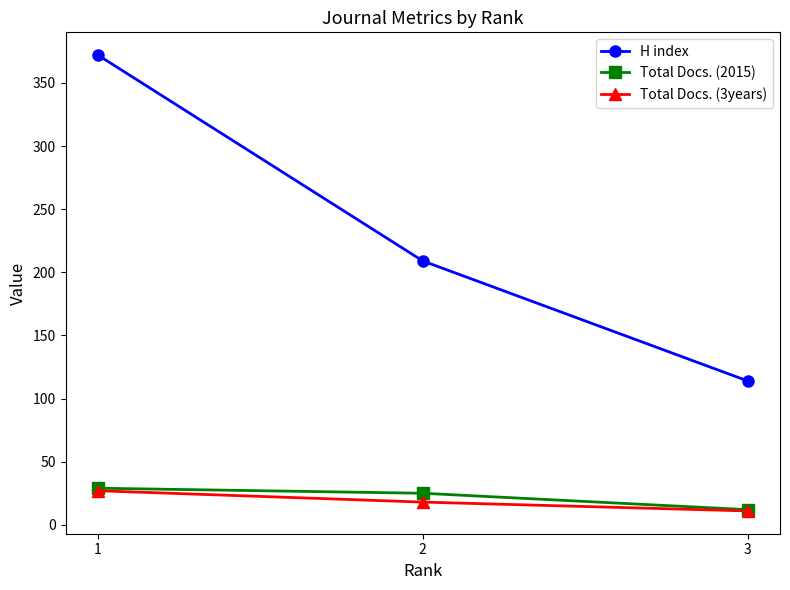

What is the difference between the maximum and minimum values in the H index series?

258